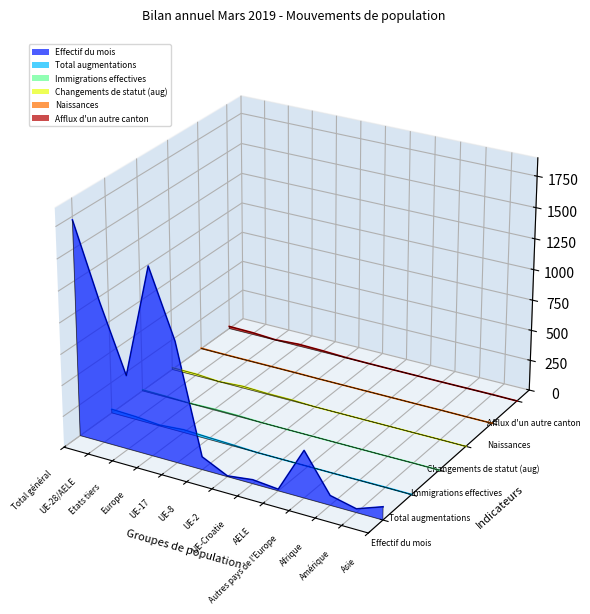

What position from the right is UE-17?

9